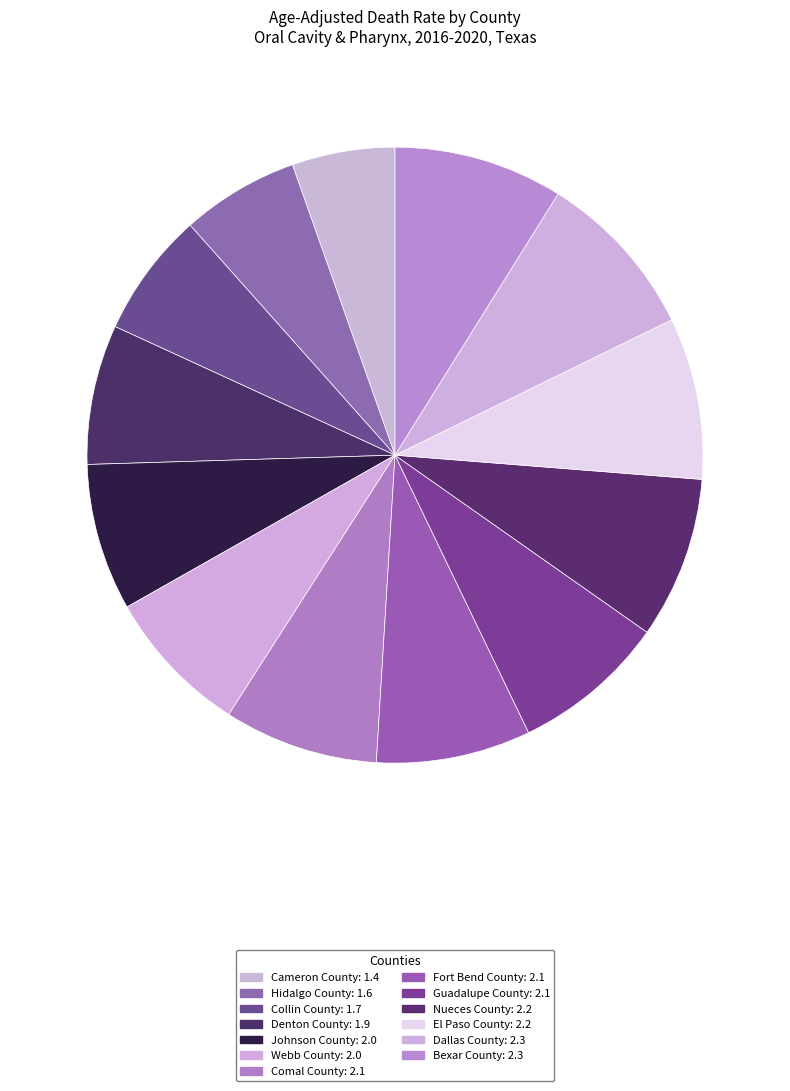

How many segments does this pie chart have?

13